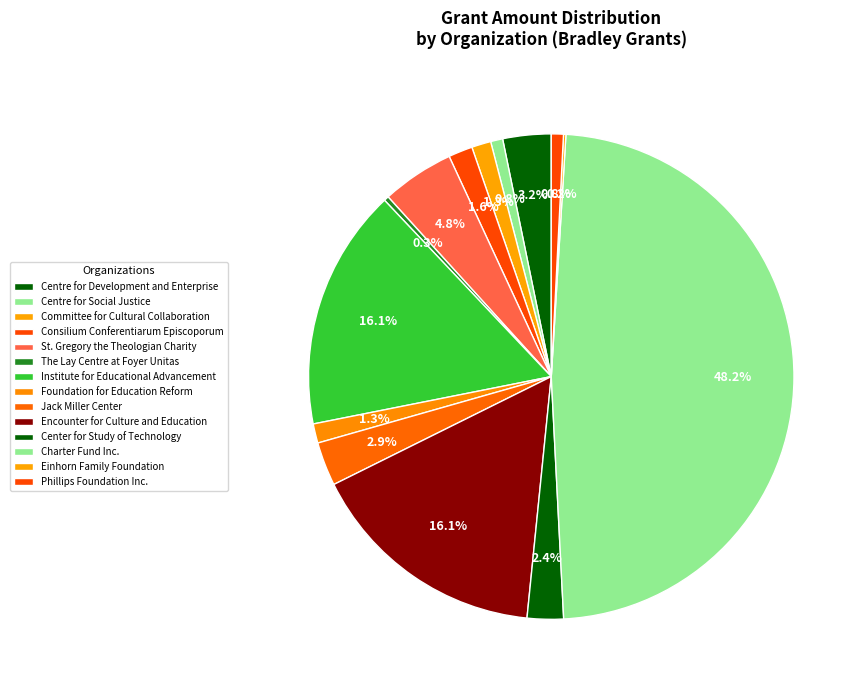

True or false: Committee for Cultural Collaboration accounts for 11% of the total.

False